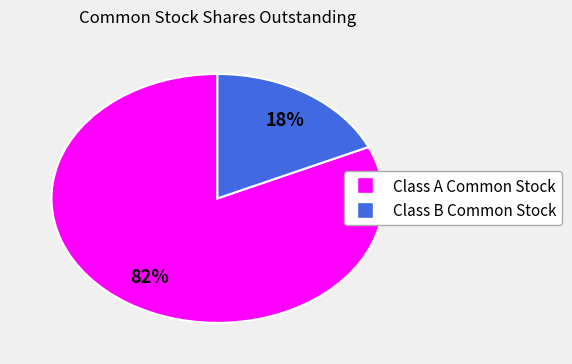

Count the number of slices in the pie.

2